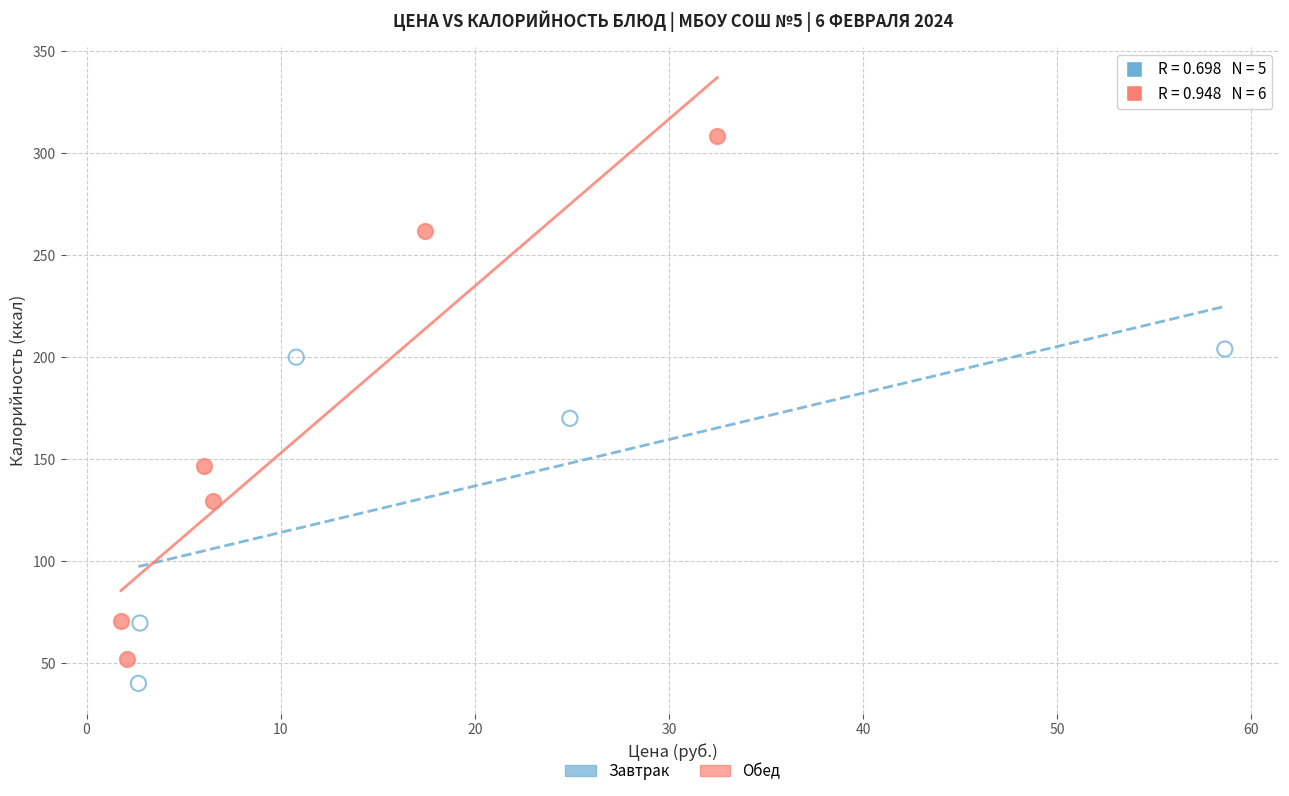

Which series has the widest spread of Y values?

Обед